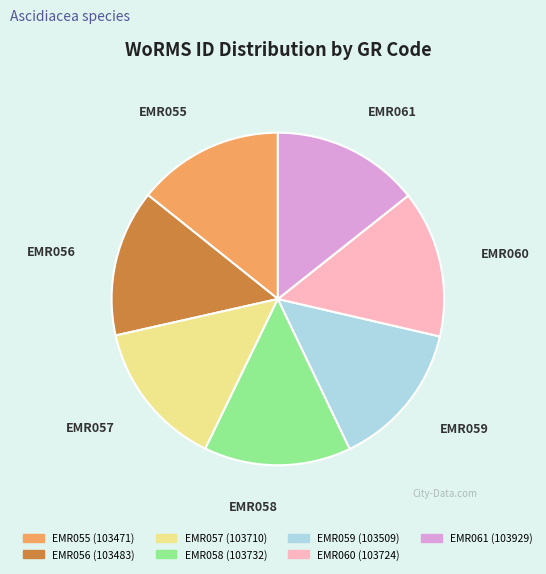

Is the sum of EMR057 and EMR058 greater than half?

No